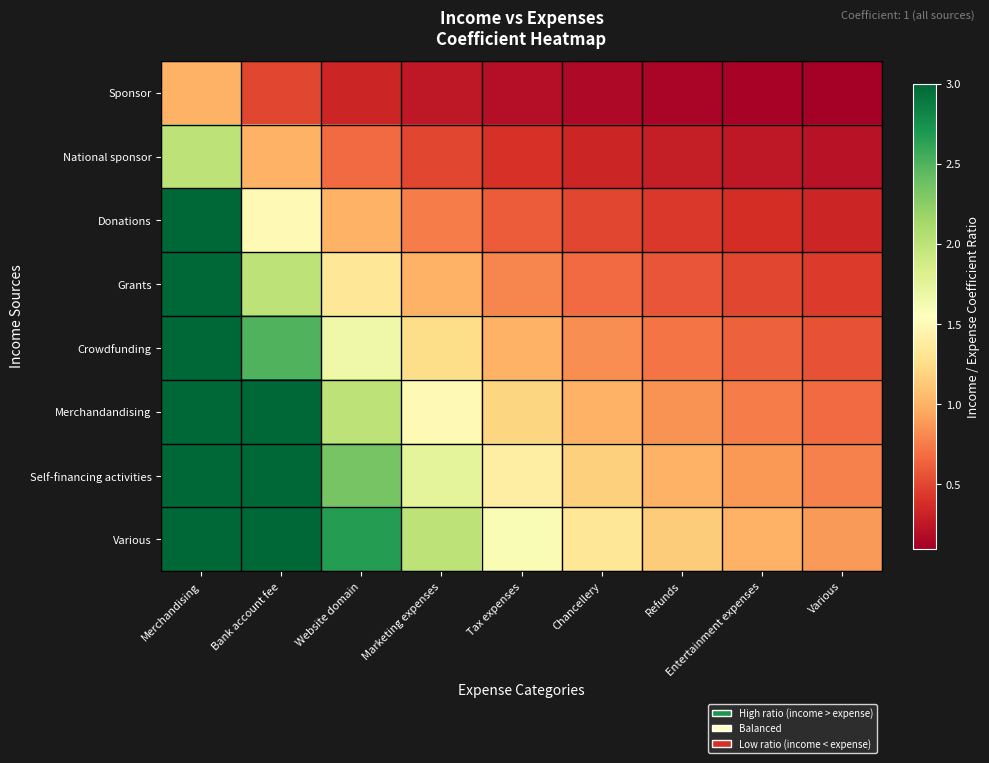

What is the difference between the highest and lowest values at Tax expenses?

1.4